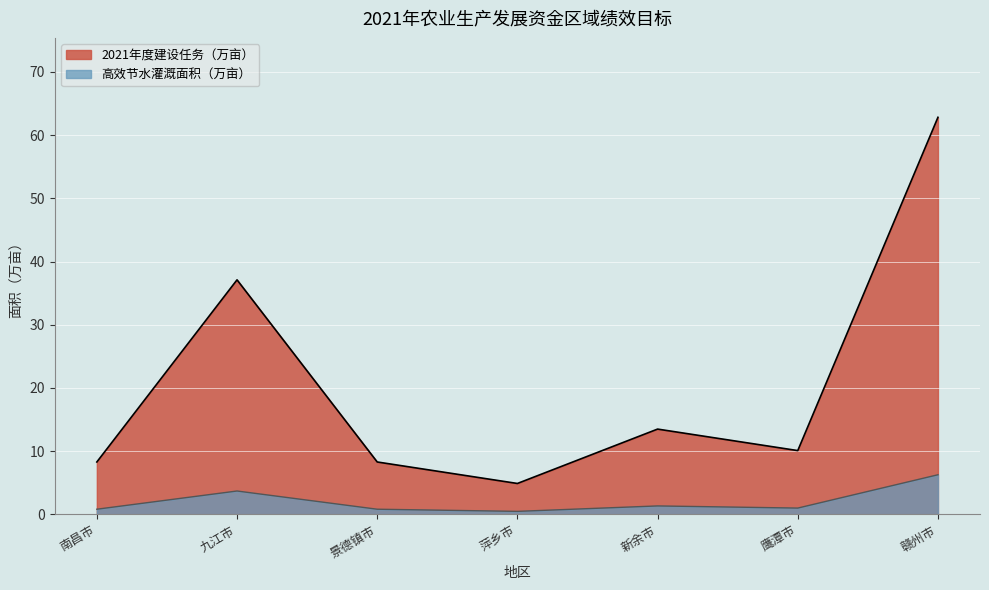

Where is the first local maximum for 2021年度建设任务（万亩）?

九江市